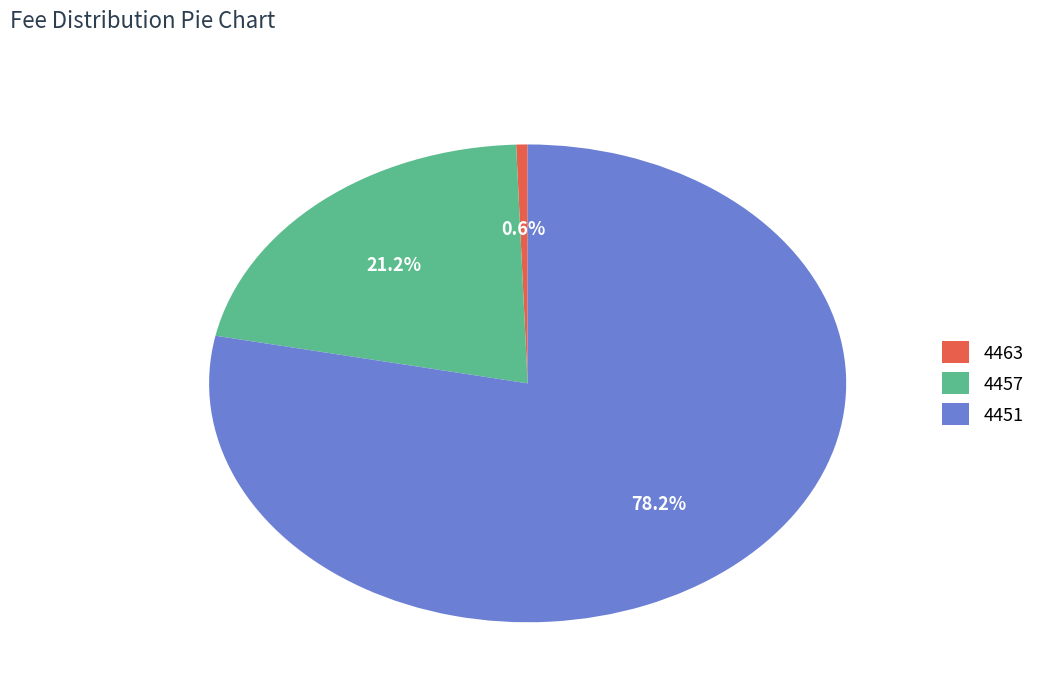

Is there a majority slice in this chart?

Yes